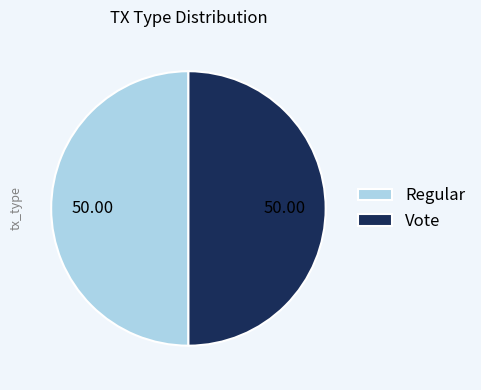

How many segments does this pie chart have?

2